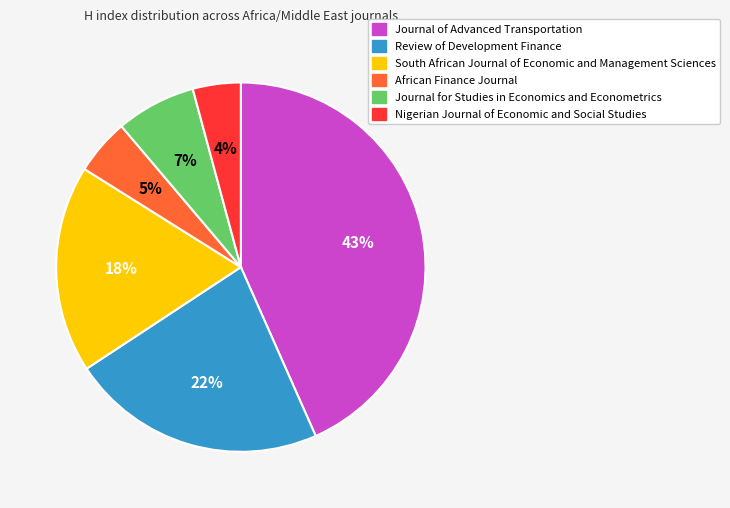

Which slice is the largest?

Journal of Advanced Transportation